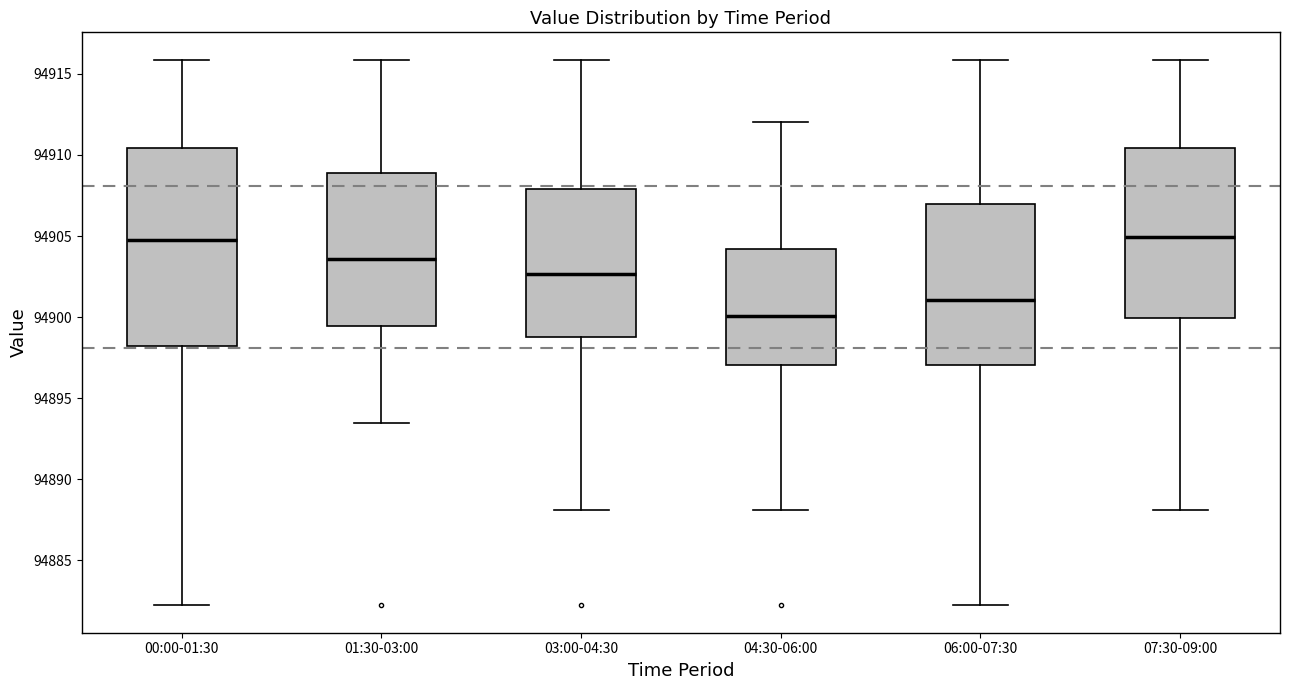

Where does the upper whisker of the box for 03:00-04:30 end on the y-axis? The values are not printed on the chart, so give them approximately, as read against the axis.

94916.0